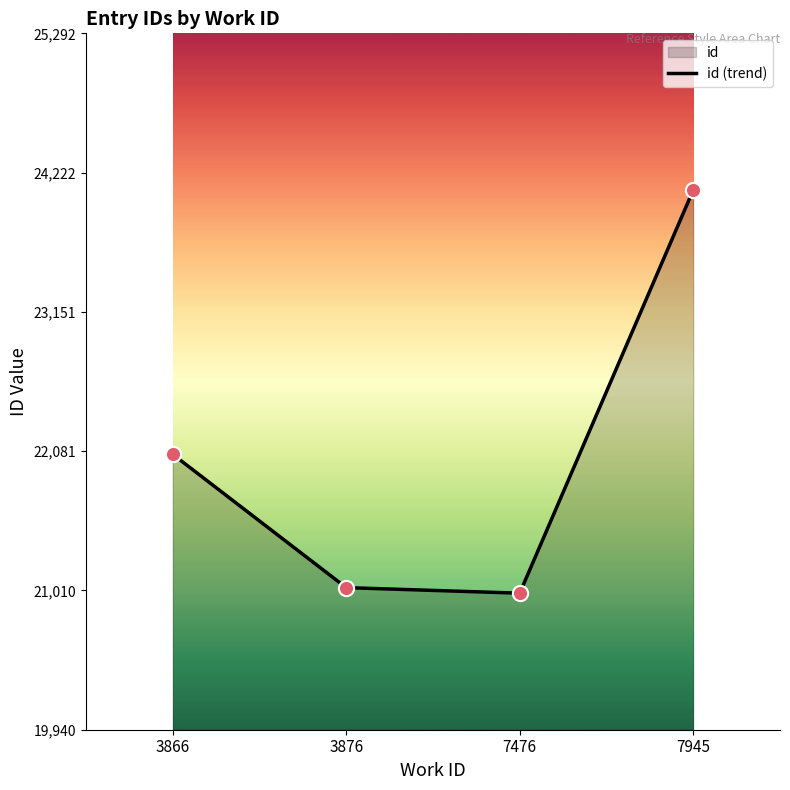

What is the change in value from 3866 to 3876?

-1025.0